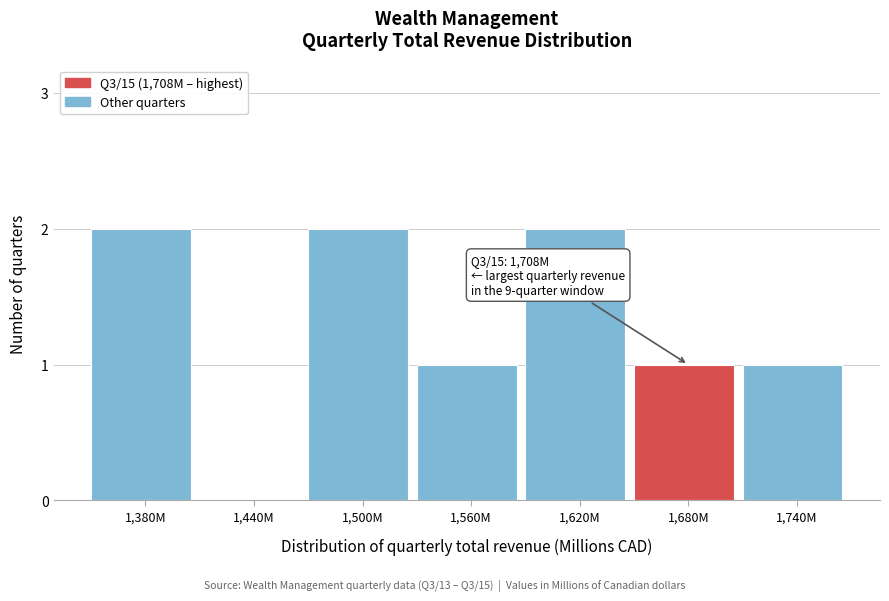

Reading left to right, extract all data points from this chart.

1,380M=2	1,440M=0	1,500M=2	1,560M=1	1,620M=2	1,680M=1	1,740M=1